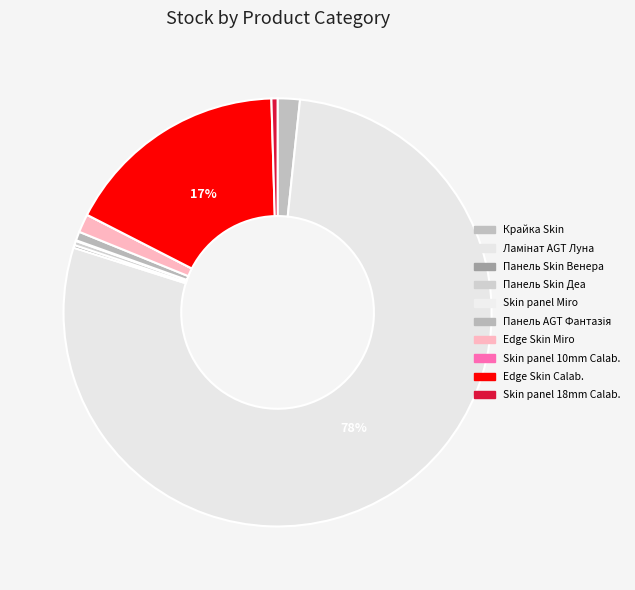

Count the number of slices in the pie.

10